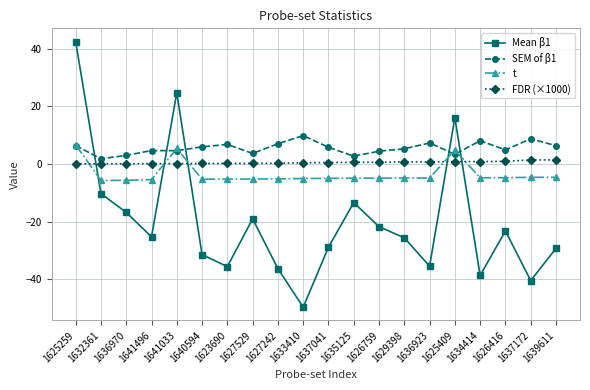

Rank the series at 1627529 from lowest to highest value.

Mean β1, t, FDR (×1000), SEM of β1